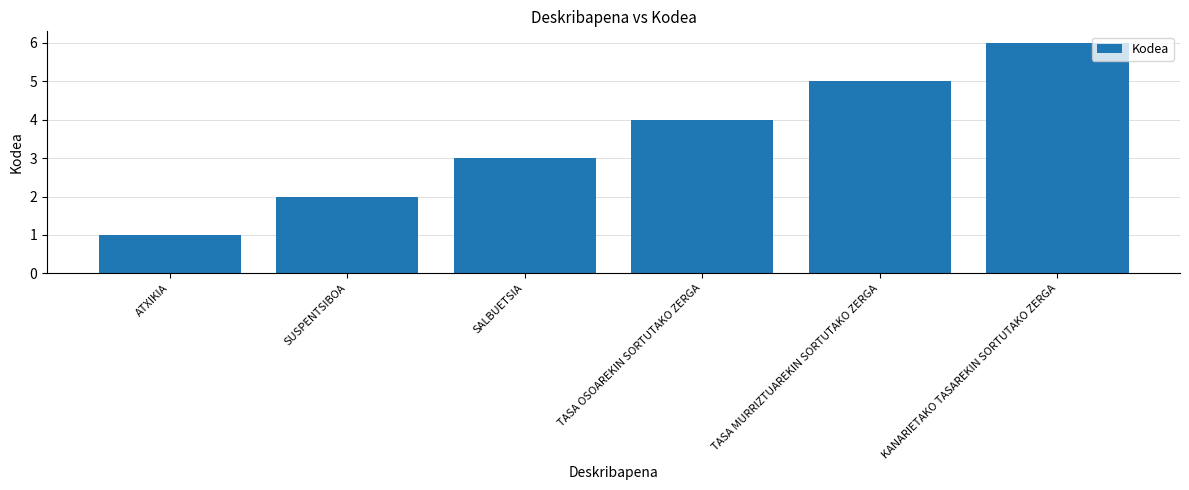

What is the change in value from SUSPENTSIBOA to SALBUETSIA?

+1